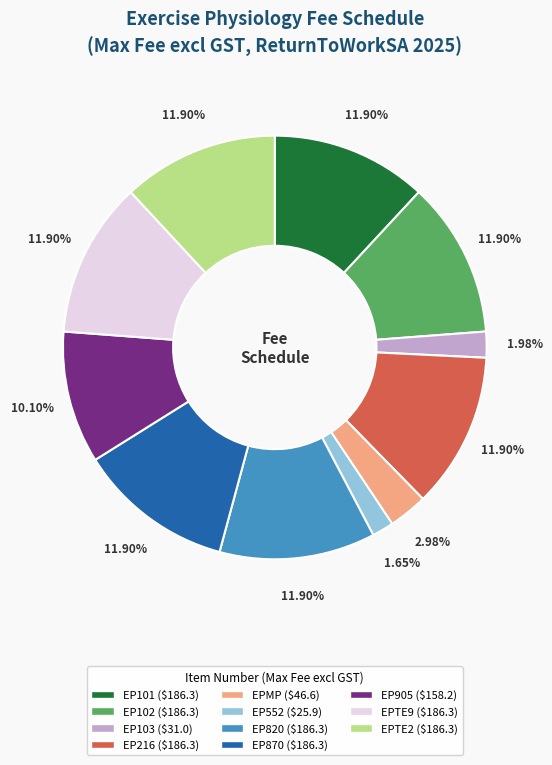

Does any single category account for the majority?

No